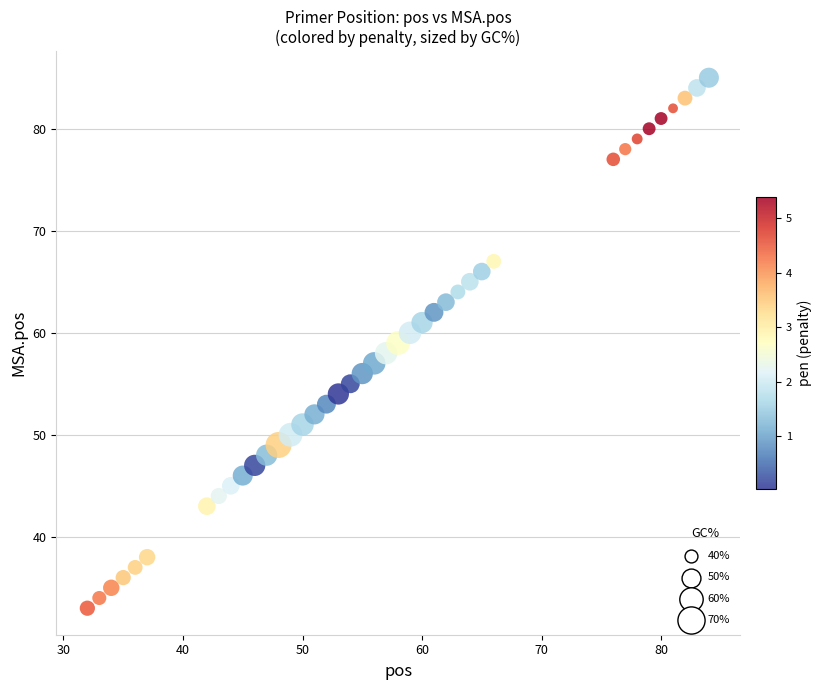

What is the range of X values (max minus min)?

52